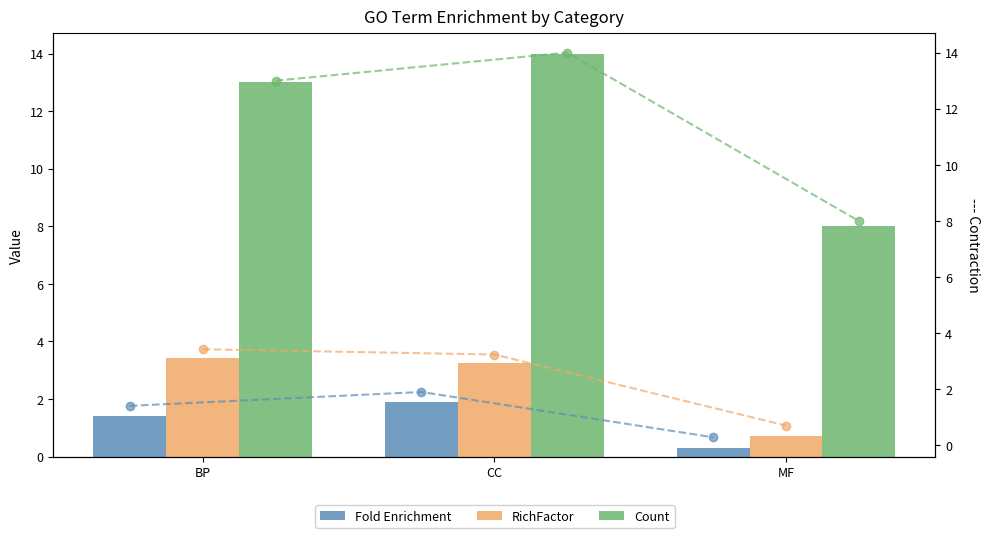

Rank the categories by Fold Enrichment value from highest to lowest.

CC, BP, MF